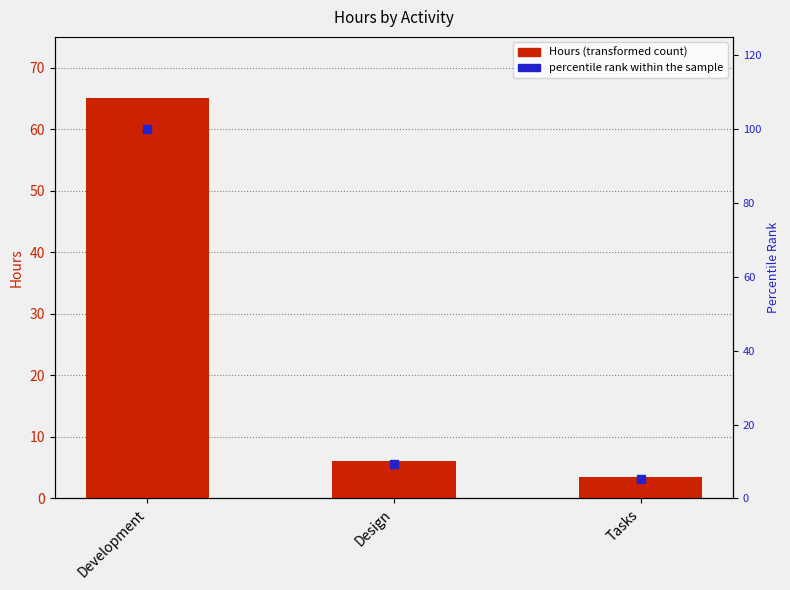

At which category is the sum across all series the highest?

Development